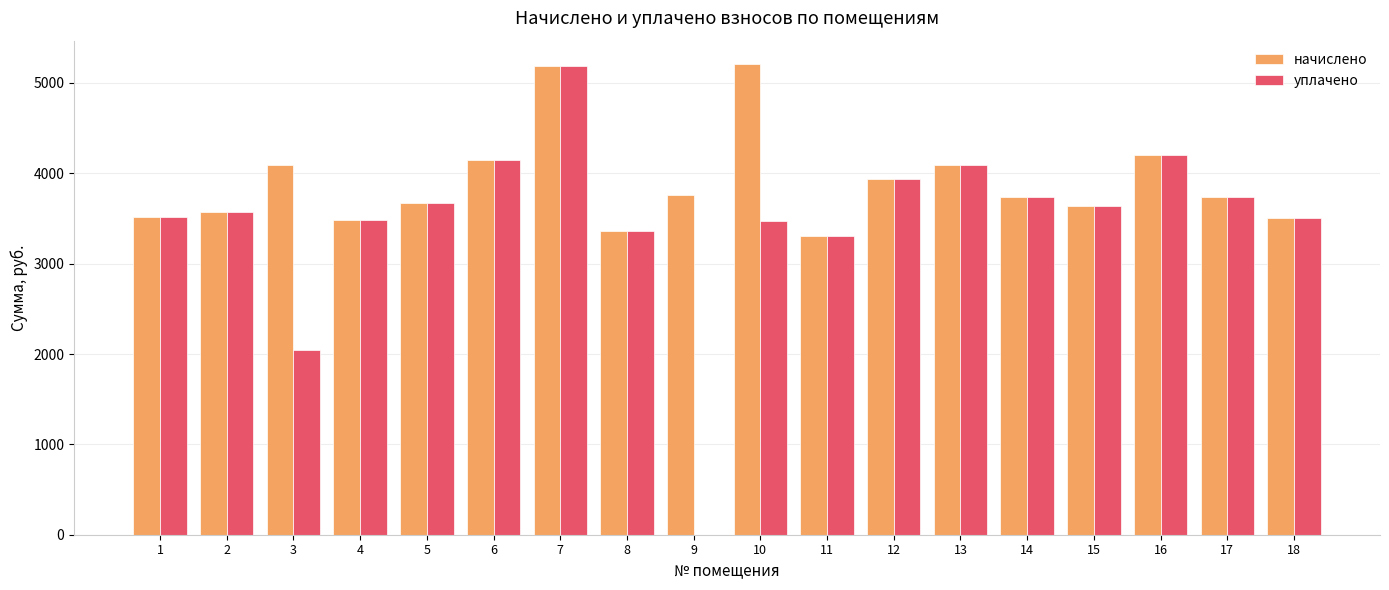

What is the total value across all series at 5?

7336.1